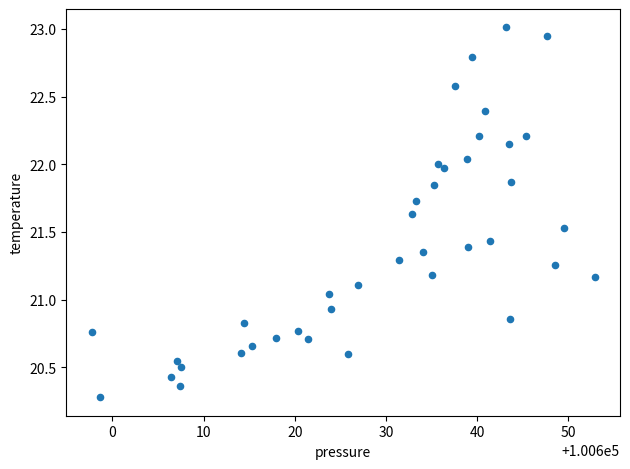

What is the range of Y values (max minus min)?

2.7